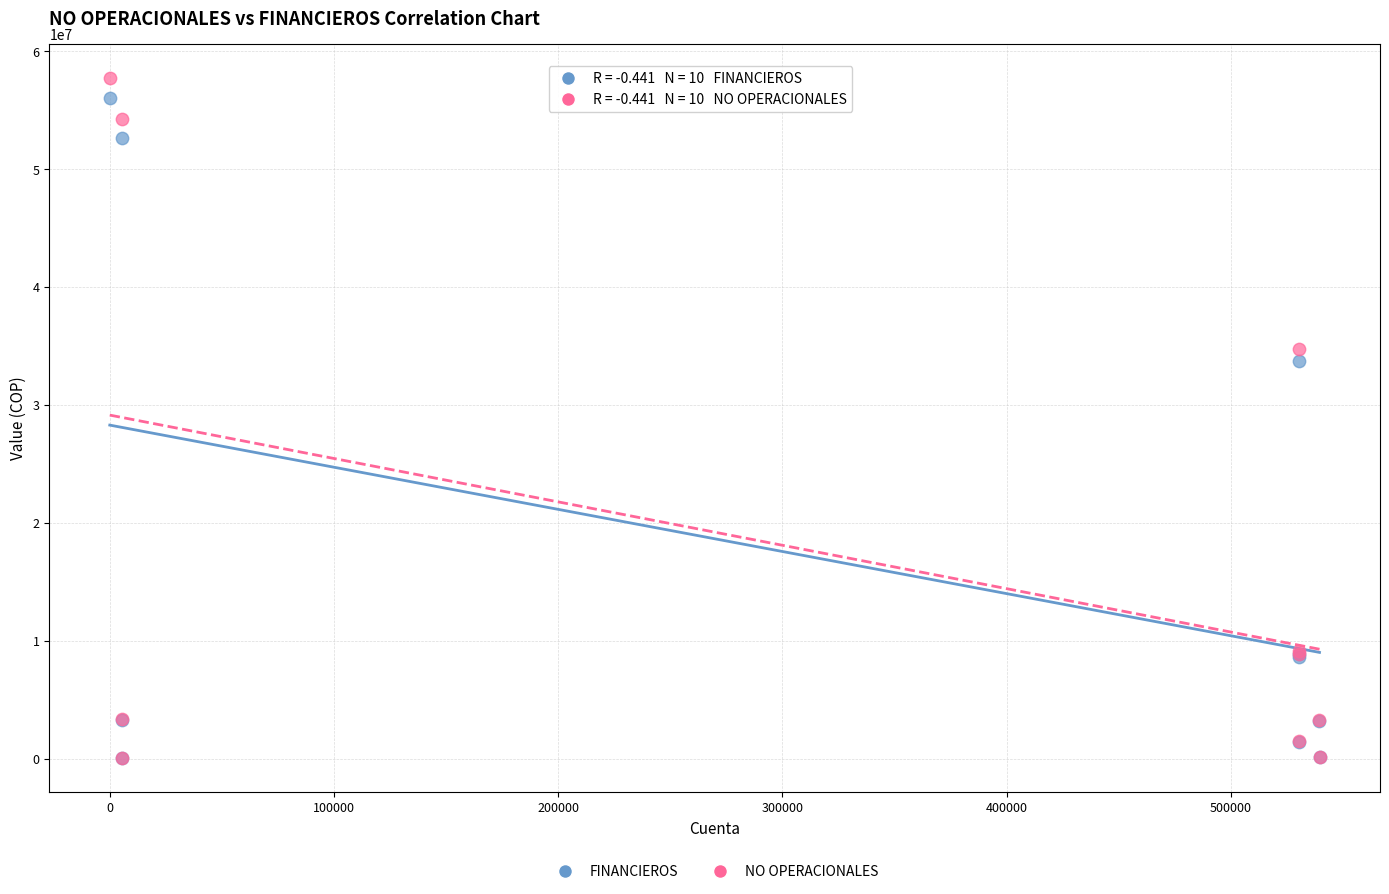

In the NO OPERACIONALES series, what Y value is closest to 28894837?

34778599.4